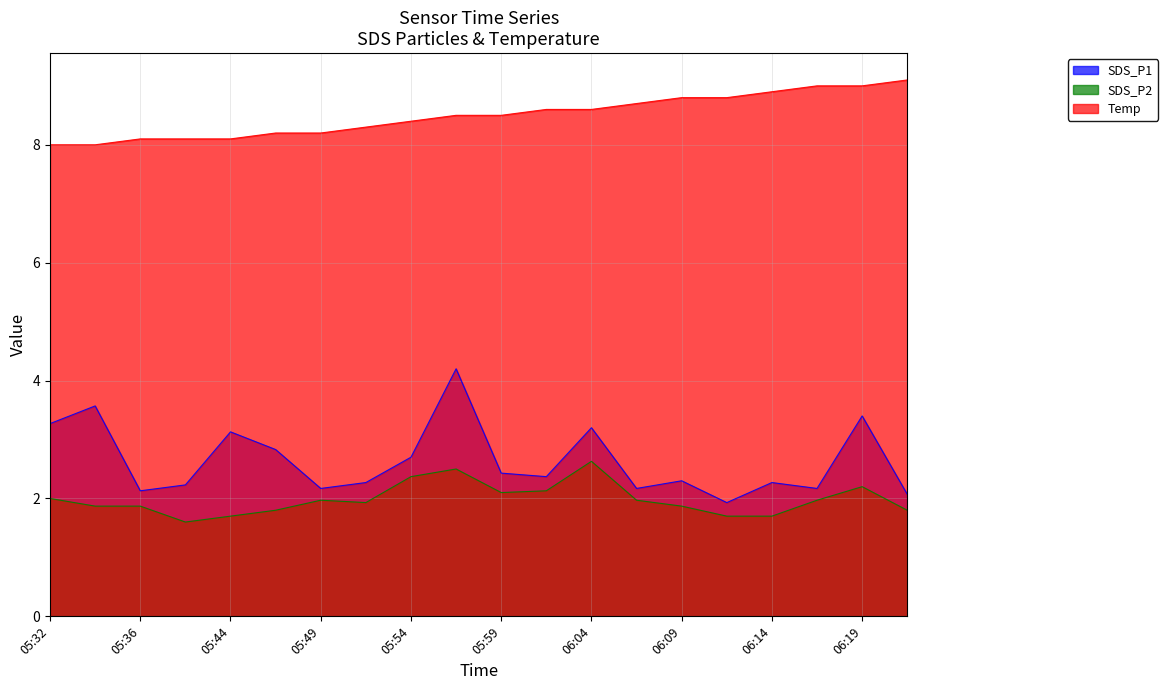

At which label is Temp closest to 8?

05:32